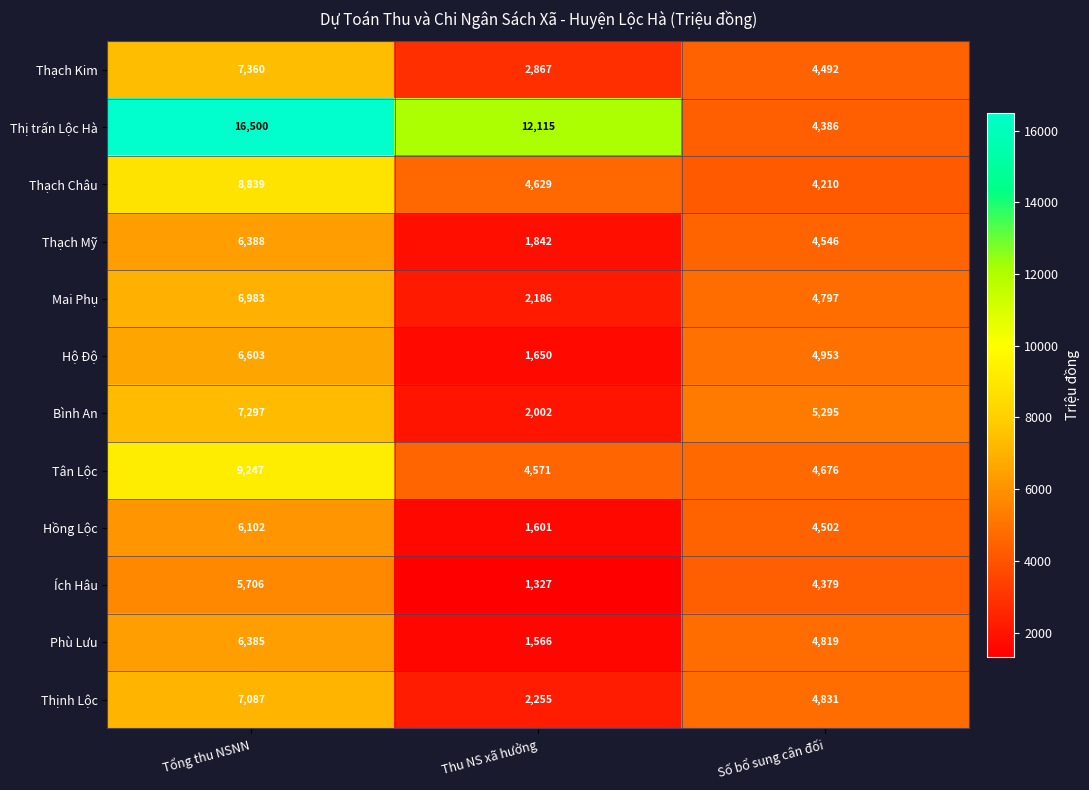

At how many categories does at least one series exceed 1726?

3